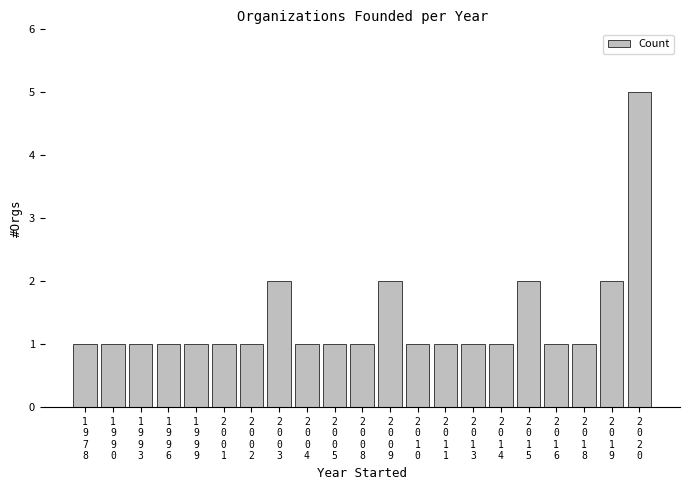

What is the difference between the second highest and minimum values?

1